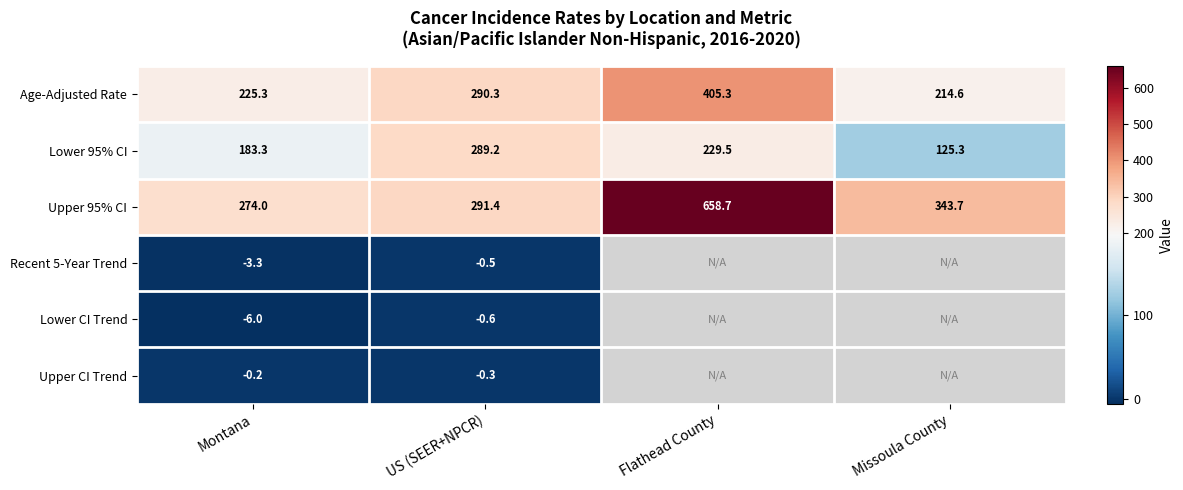

Rank the series at Montana from highest to lowest value.

Upper 95% CI, Age-Adjusted Rate, Lower 95% CI, Upper CI Trend, Recent 5-Year Trend, Lower CI Trend